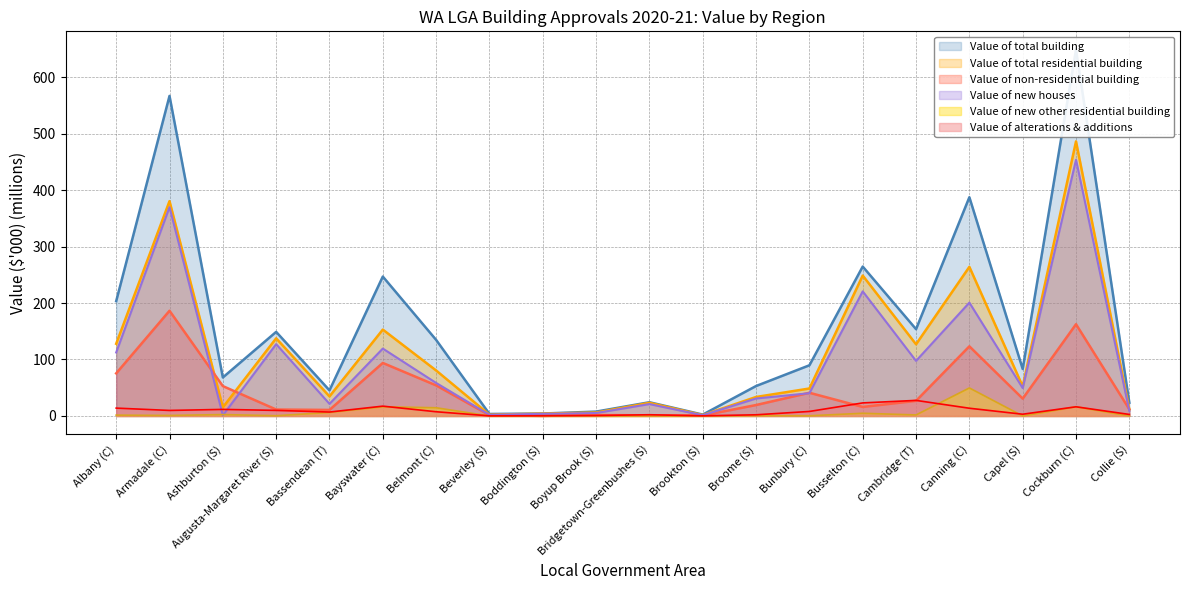

The value of Value of alterations & additions at Bridgetown-Greenbushes (S) is 3.9. True or false?

False